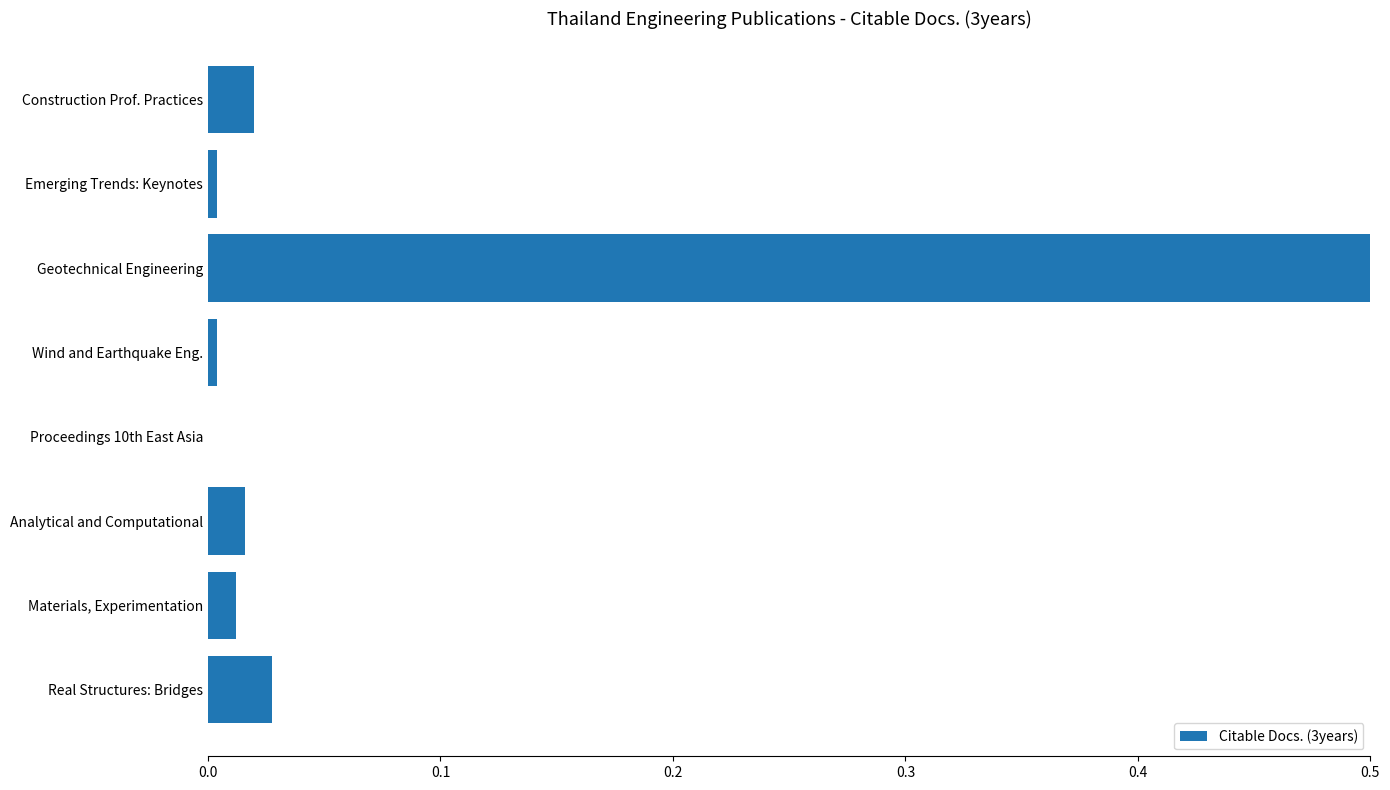

Which has a higher value, Geotechnical Engineering or Real Structures: Bridges?

Geotechnical Engineering